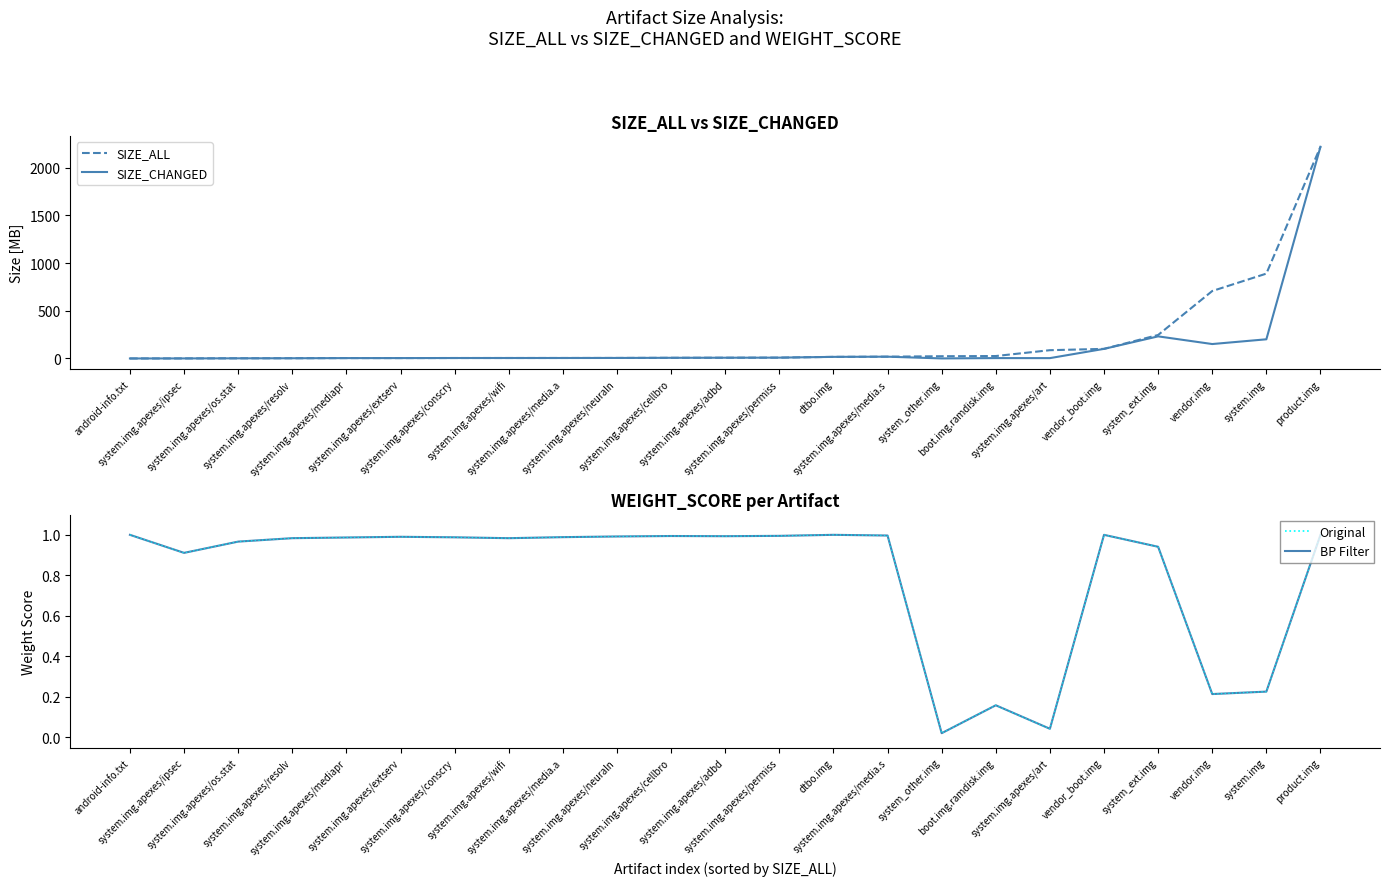

How many lines are shown in the chart?

4